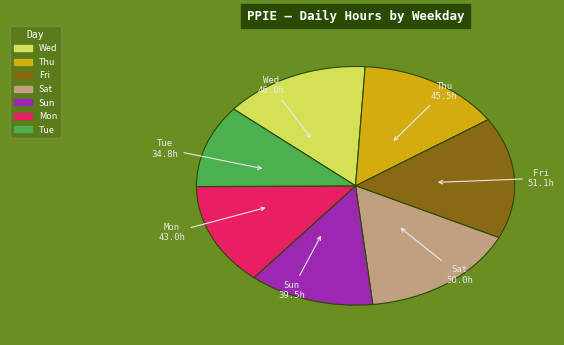

Is there any slice that represents more than half of the pie?

No